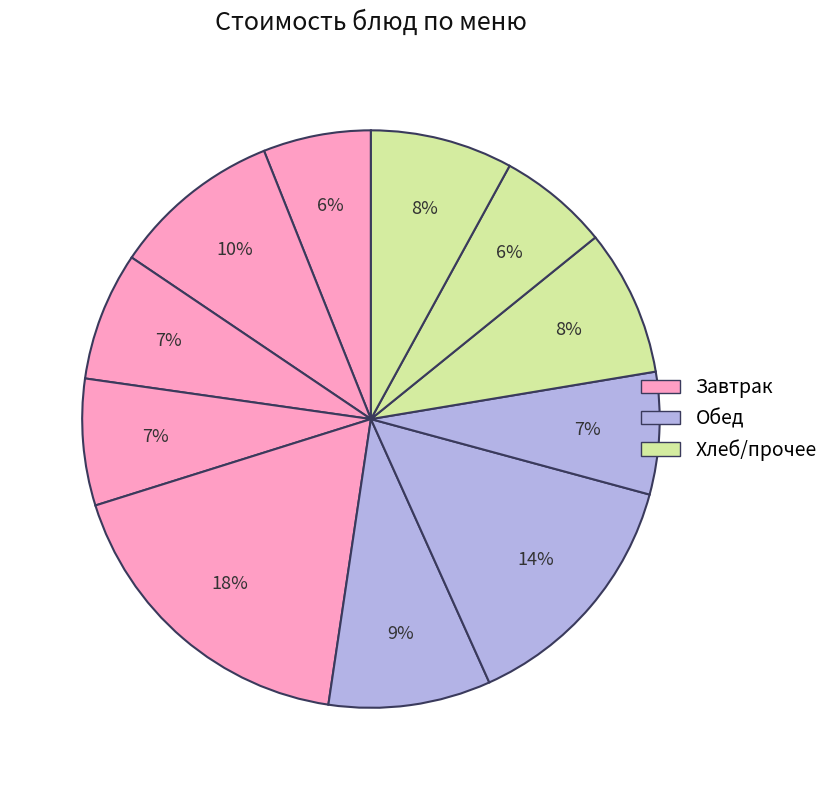

Count the number of slices in the pie.

11